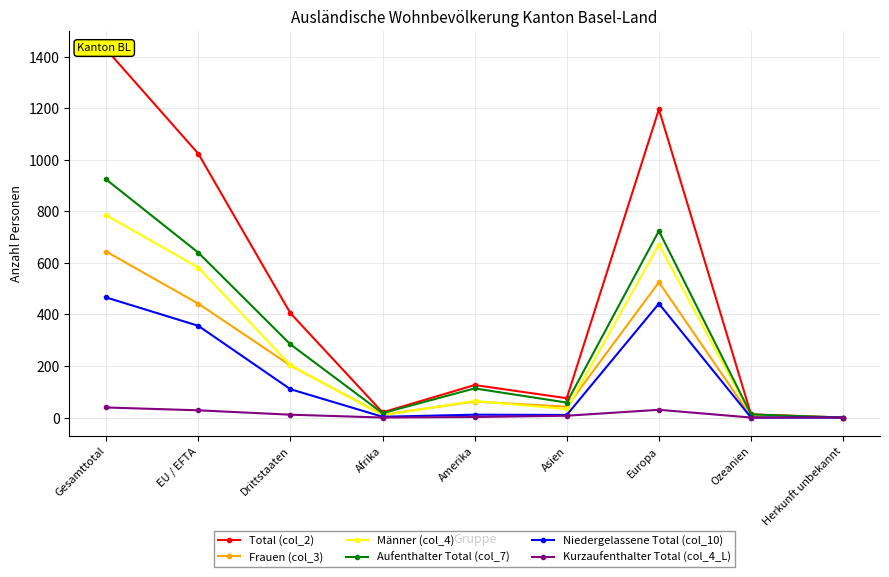

True or false: Kurzaufenthalter Total (col_4_L) has a value of 11 at Drittstaaten.

True